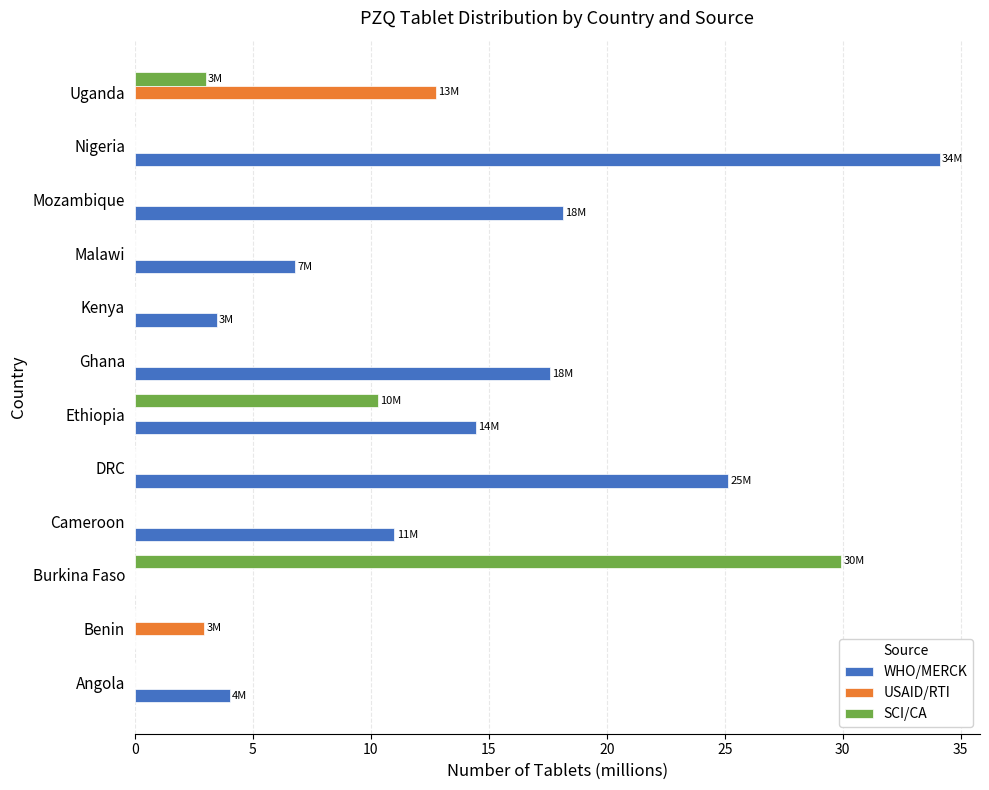

At which category is the sum across all series the highest?

Nigeria